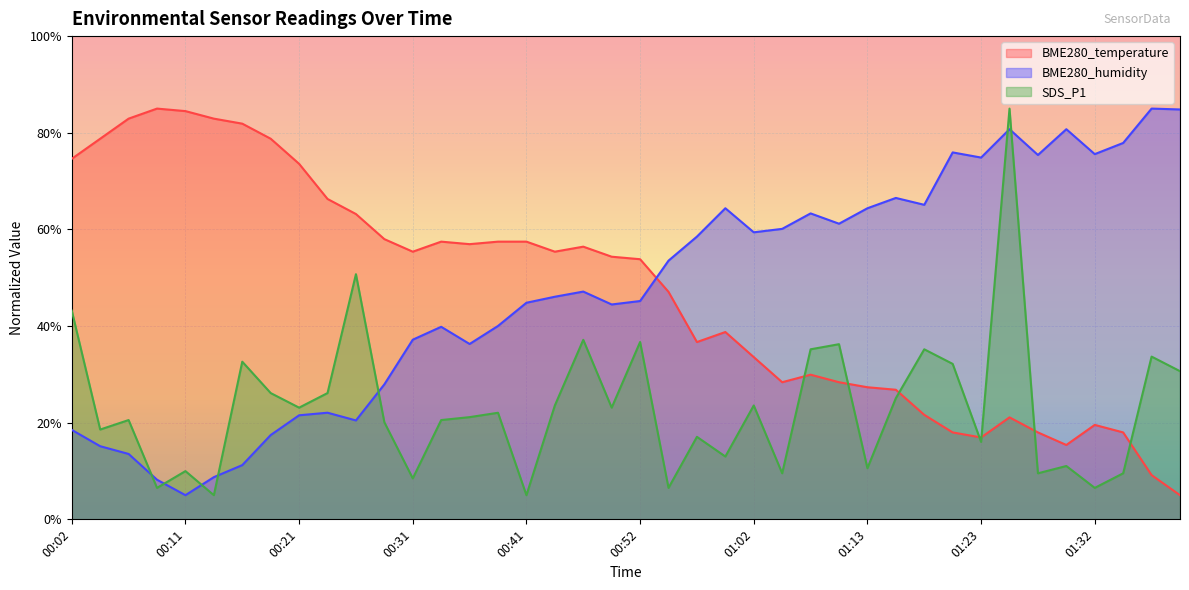

What is the value of the BME280_temperature point at the 14th from the left?

57.5